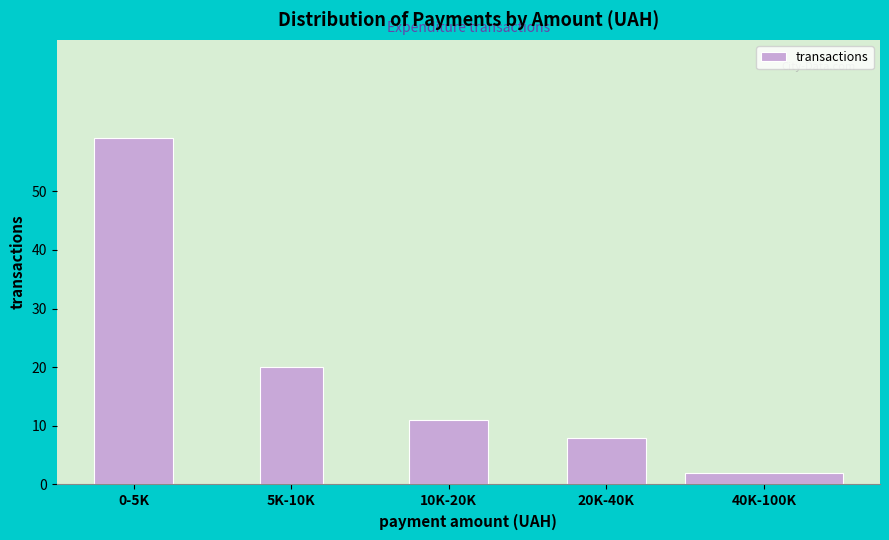

Reading right to left, transcribe all the data shown in this chart.

40K-100K=2	20K-40K=8	10K-20K=11	5K-10K=20	0-5K=59